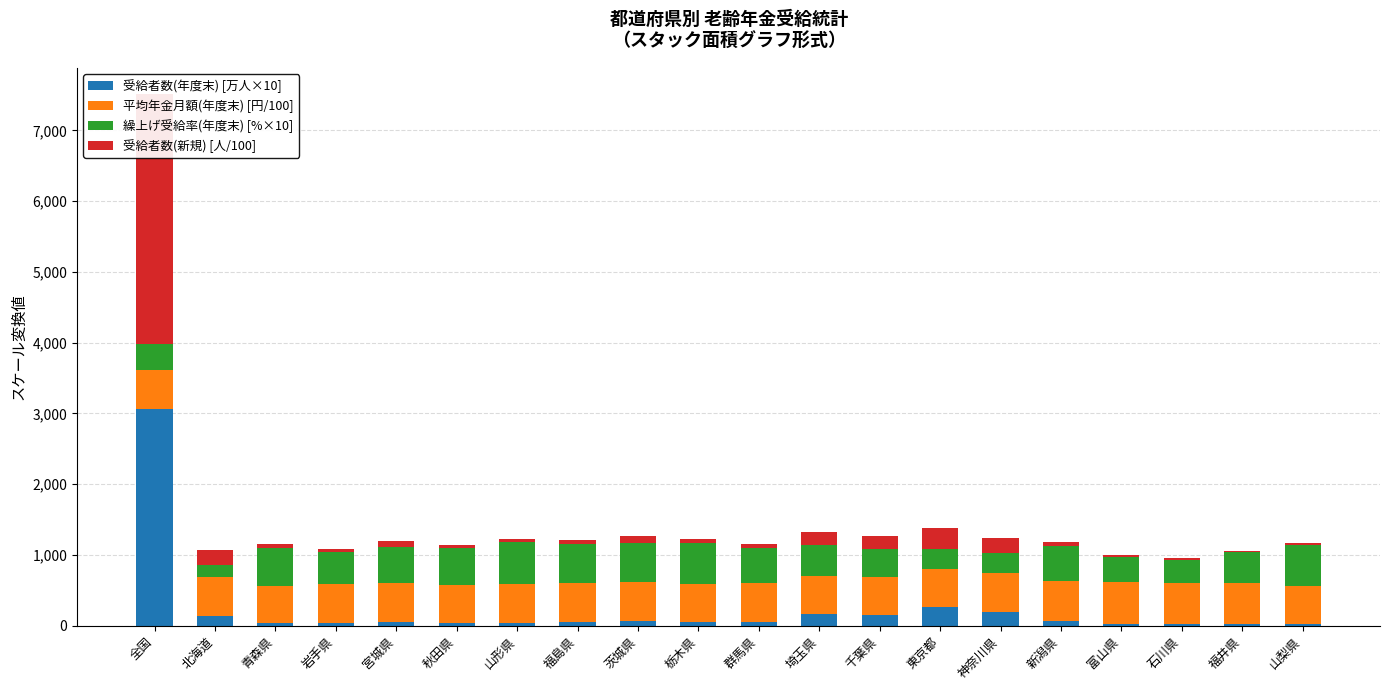

What is the label of the 10th bar from the right?

群馬県